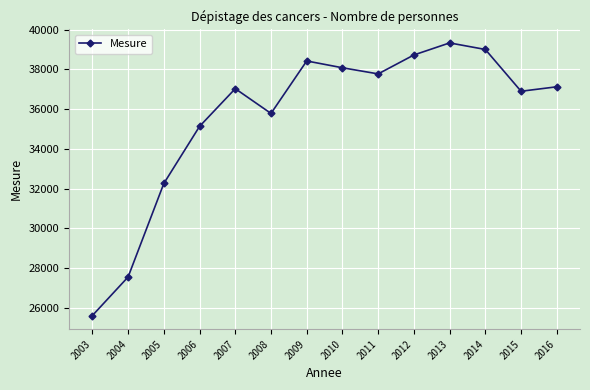

True or false: the data shows 38424 at 2009.

True